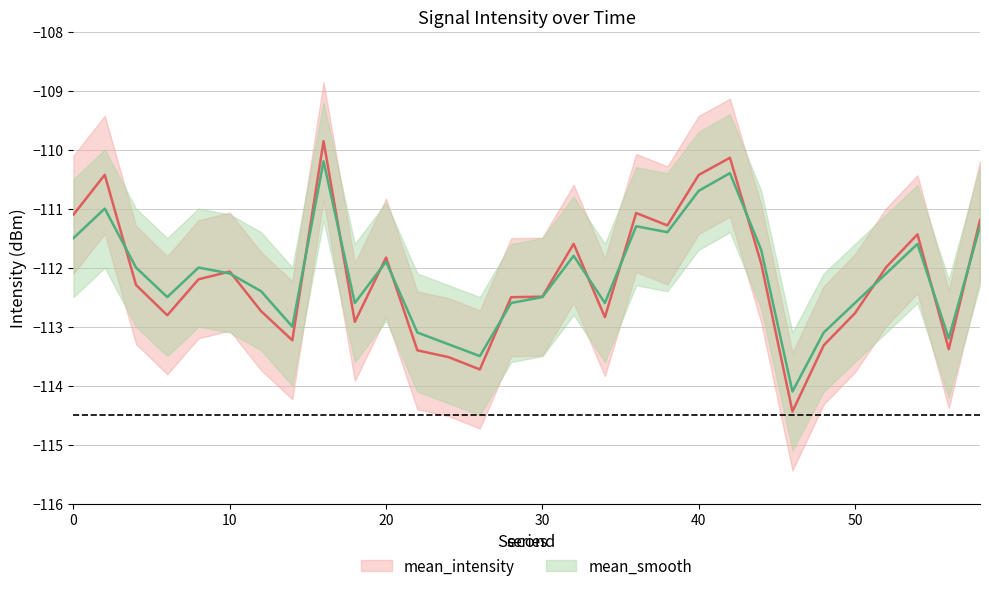

Reading left to right, what are all the values shown in this chart?

mean_intensity: 0=-111.1	2=-110.4	4=-112.3	6=-112.8	8=-112.2	10=-112.1	12=-112.7	14=-113.2	16=-109.9	18=-112.9	20=-111.8	22=-113.4	24=-113.5	26=-113.7	28=-112.5	30=-112.5	32=-111.6	34=-112.8	36=-111.1	38=-111.3	40=-110.4	42=-110.1	44=-111.9	46=-114.4	48=-113.3	50=-112.8	52=-112.0	54=-111.4	56=-113.4	58=-111.2
upper_intensity: 0=-110.1	2=-109.4	4=-111.3	6=-111.8	8=-111.2	10=-111.1	12=-111.7	14=-112.2	16=-108.9	18=-111.9	20=-110.8	22=-112.4	24=-112.5	26=-112.7	28=-111.5	30=-111.5	32=-110.6	34=-111.8	36=-110.1	38=-110.3	40=-109.4	42=-109.1	44=-110.9	46=-113.4	48=-112.3	50=-111.8	52=-111.0	54=-110.4	56=-112.4	58=-110.2
lower_intensity: 0=-112.1	2=-111.4	4=-113.3	6=-113.8	8=-113.2	10=-113.1	12=-113.7	14=-114.2	16=-110.9	18=-113.9	20=-112.8	22=-114.4	24=-114.5	26=-114.7	28=-113.5	30=-113.5	32=-112.6	34=-113.8	36=-112.1	38=-112.3	40=-111.4	42=-111.1	44=-112.9	46=-115.4	48=-114.3	50=-113.8	52=-113.0	54=-112.4	56=-114.4	58=-112.2
mean_smooth: 0=-111.5	2=-111.0	4=-112.0	6=-112.5	8=-112.0	10=-112.1	12=-112.4	14=-113.0	16=-110.2	18=-112.6	20=-111.9	22=-113.1	24=-113.3	26=-113.5	28=-112.6	30=-112.5	32=-111.8	34=-112.6	36=-111.3	38=-111.4	40=-110.7	42=-110.4	44=-111.7	46=-114.1	48=-113.1	50=-112.6	52=-112.1	54=-111.6	56=-113.2	58=-111.3
upper_smooth: 0=-110.5	2=-110.0	4=-111.0	6=-111.5	8=-111.0	10=-111.1	12=-111.4	14=-112.0	16=-109.2	18=-111.6	20=-110.9	22=-112.1	24=-112.3	26=-112.5	28=-111.6	30=-111.5	32=-110.8	34=-111.6	36=-110.3	38=-110.4	40=-109.7	42=-109.4	44=-110.7	46=-113.1	48=-112.1	50=-111.6	52=-111.1	54=-110.6	56=-112.2	58=-110.3
lower_smooth: 0=-112.5	2=-112.0	4=-113.0	6=-113.5	8=-113.0	10=-113.1	12=-113.4	14=-114.0	16=-111.2	18=-113.6	20=-112.9	22=-114.1	24=-114.3	26=-114.5	28=-113.6	30=-113.5	32=-112.8	34=-113.6	36=-112.3	38=-112.4	40=-111.7	42=-111.4	44=-112.7	46=-115.1	48=-114.1	50=-113.6	52=-113.1	54=-112.6	56=-114.2	58=-112.3